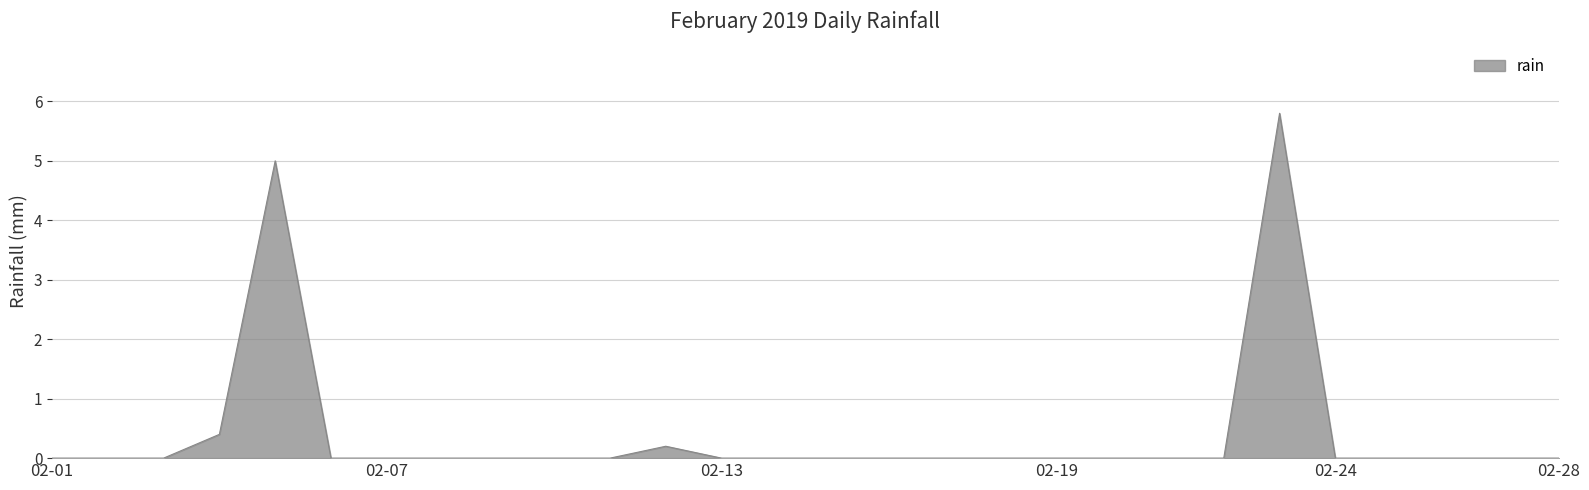

Does the chart display data point markers on the line(s)?

No